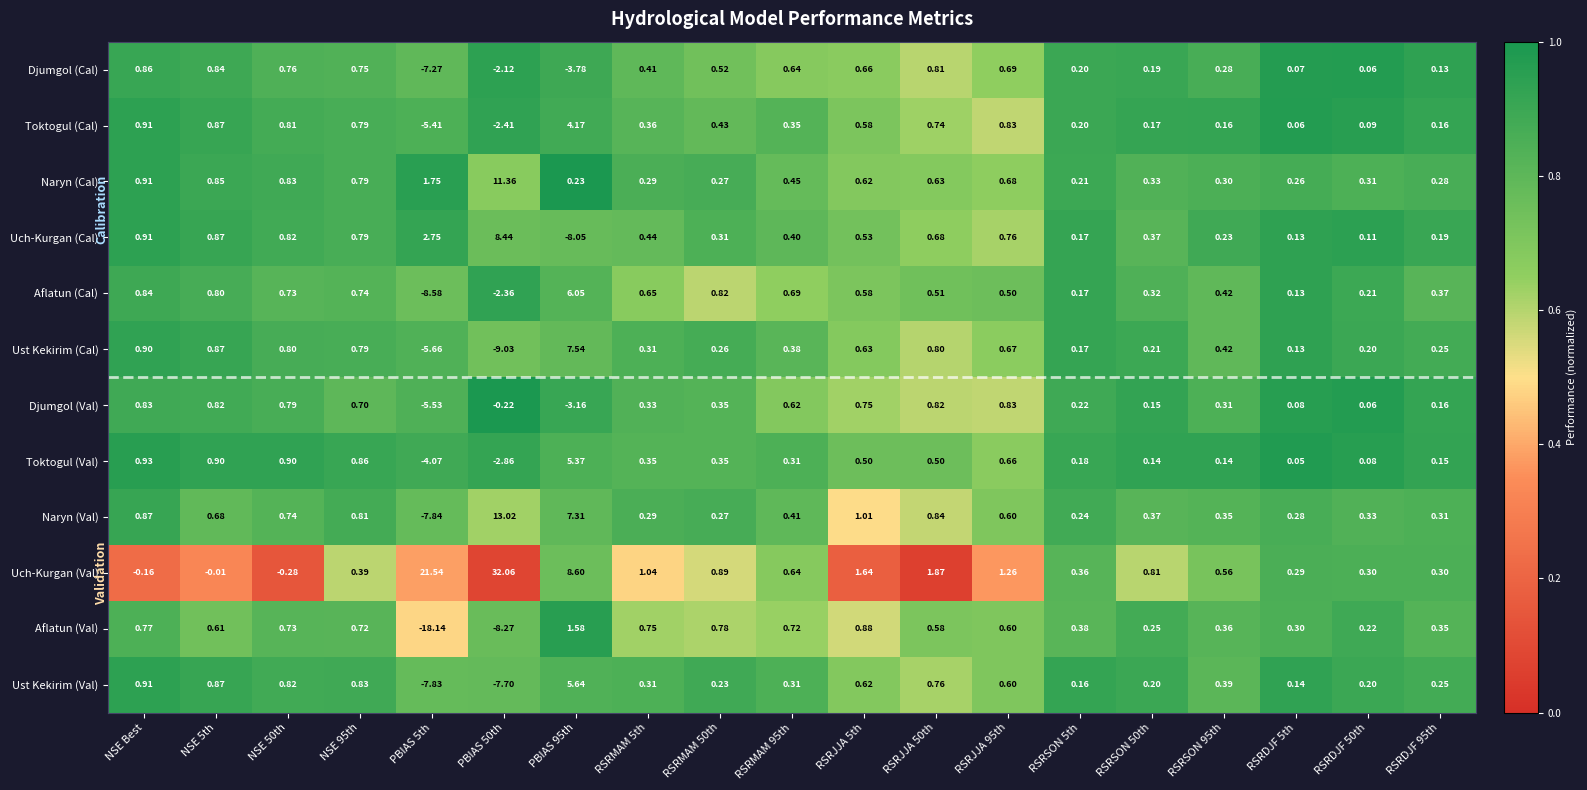

Which series has the largest range (max minus min)?

Uch-Kurgan (Val)